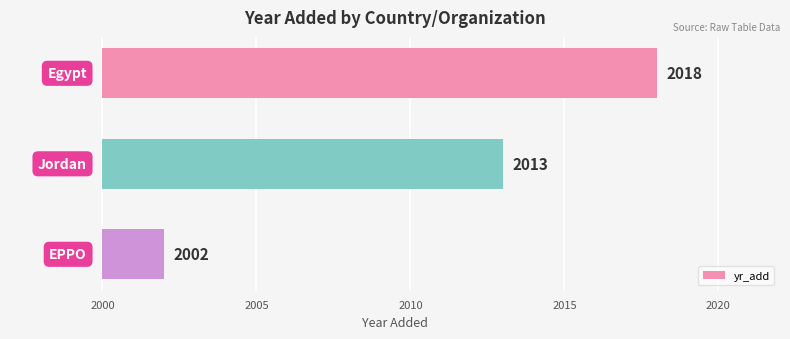

What is the difference between the maximum and minimum values?

16